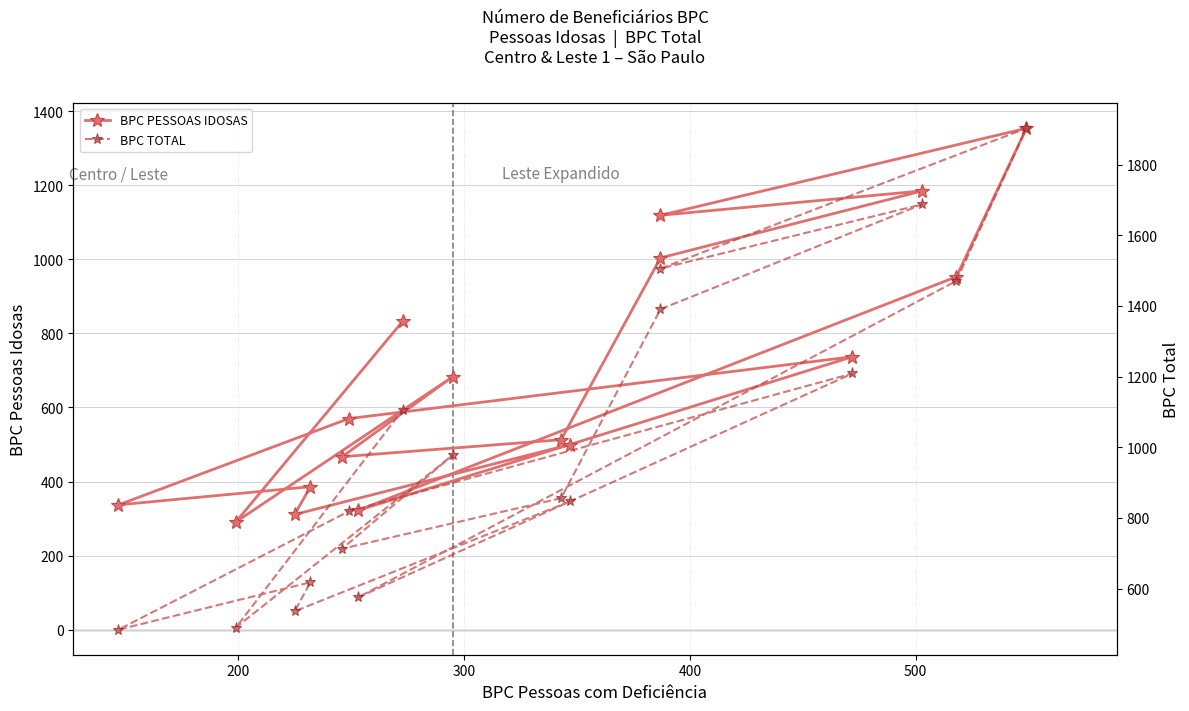

How many series are shown in this chart?

2